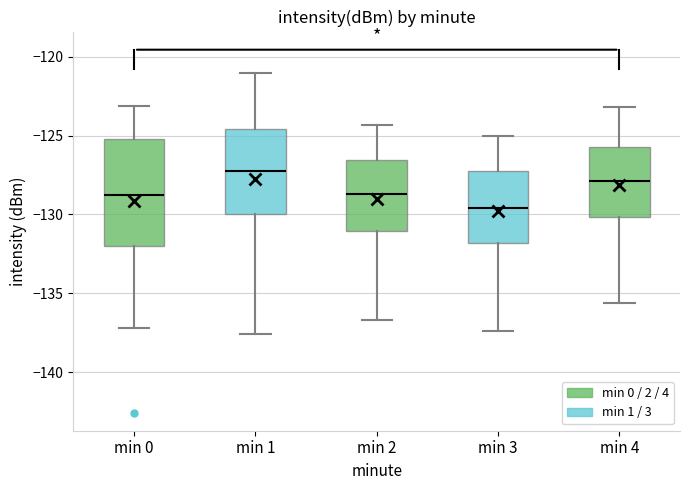

Where does the median line of the box for min 2 sit on the y-axis? The values are not printed on the chart, so give them approximately, as read against the axis.

-128.5